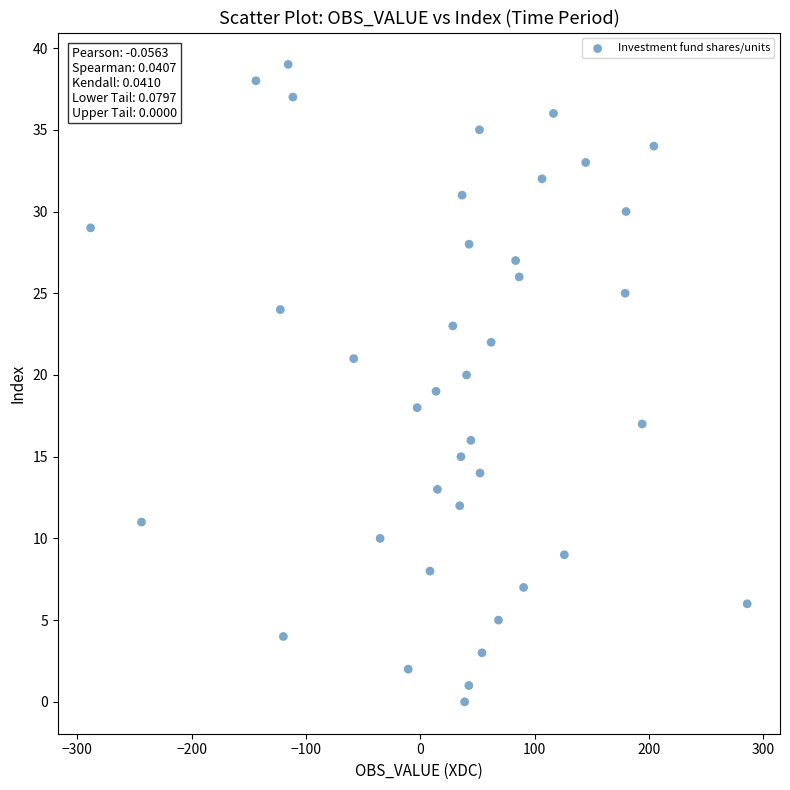

What is the range of Y values (max minus min)?

39